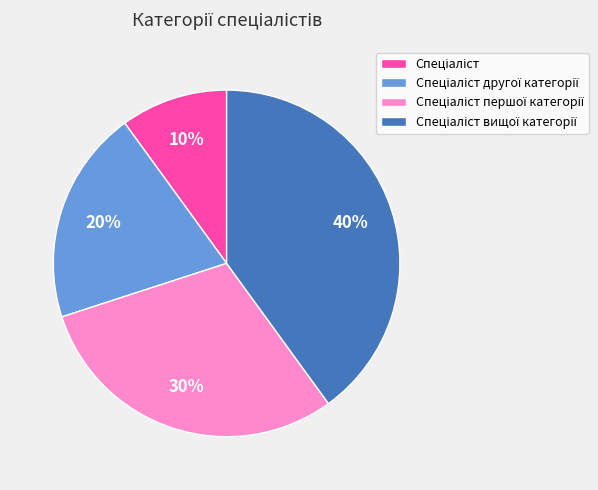

Is there any slice that represents more than half of the pie?

No